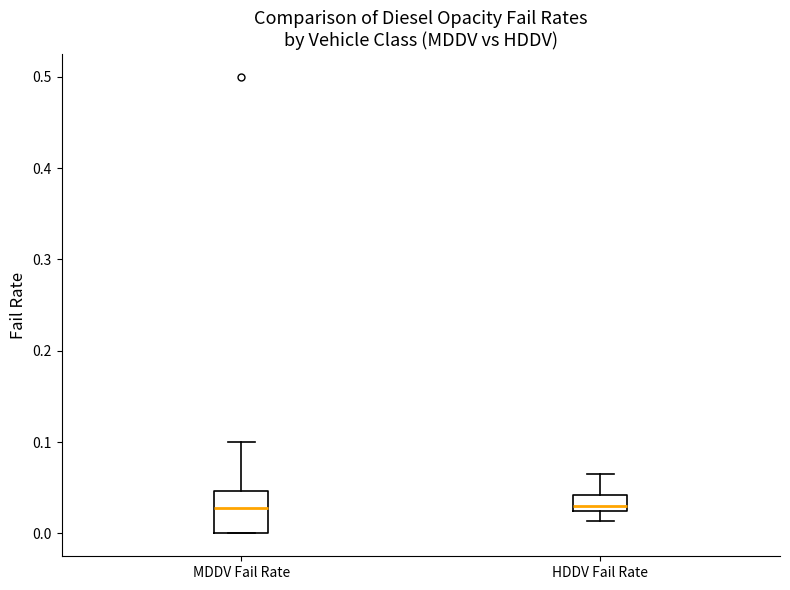

Which box is the tallest, from its lower edge to its upper edge?

MDDV Fail Rate